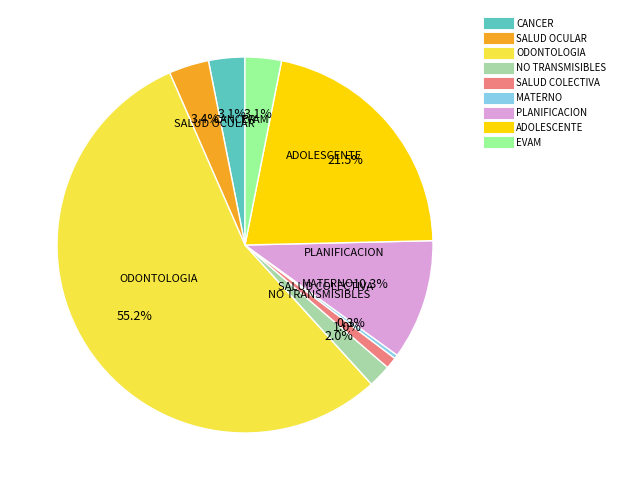

Is there any slice that represents more than half of the pie?

Yes